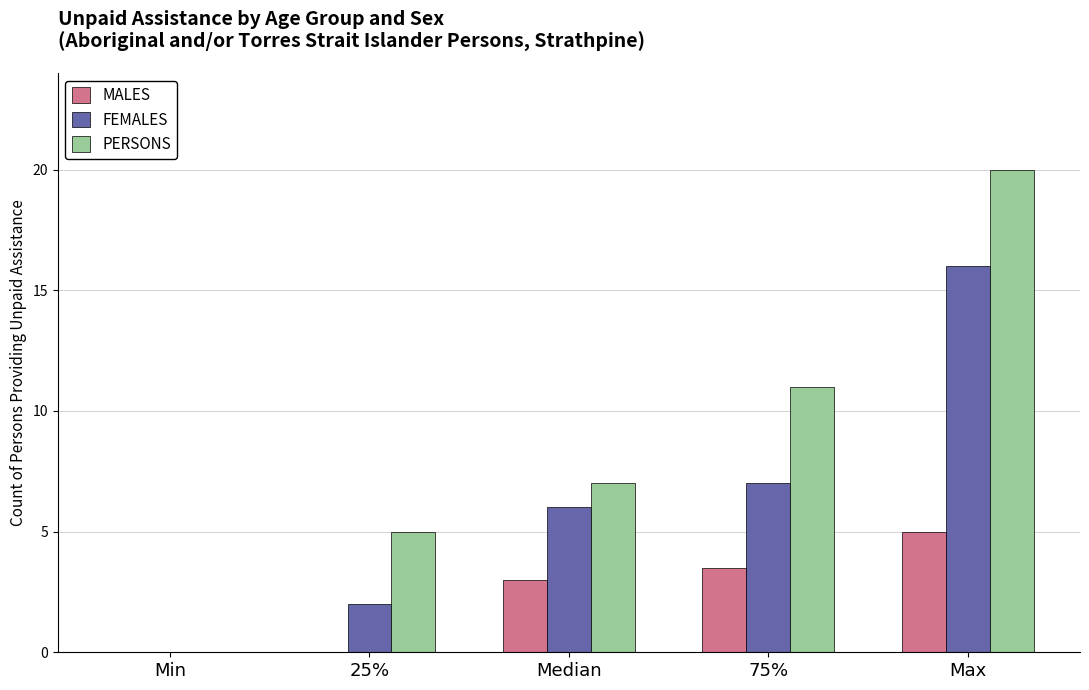

Reading left to right, what are all the values shown in this chart?

MALES: Min=0.0	25%=0.0	Median=3.0	75%=3.5	Max=5.0
FEMALES: Min=0.0	25%=2.0	Median=6.0	75%=7.0	Max=16.0
PERSONS: Min=0.0	25%=5.0	Median=7.0	75%=11.0	Max=20.0